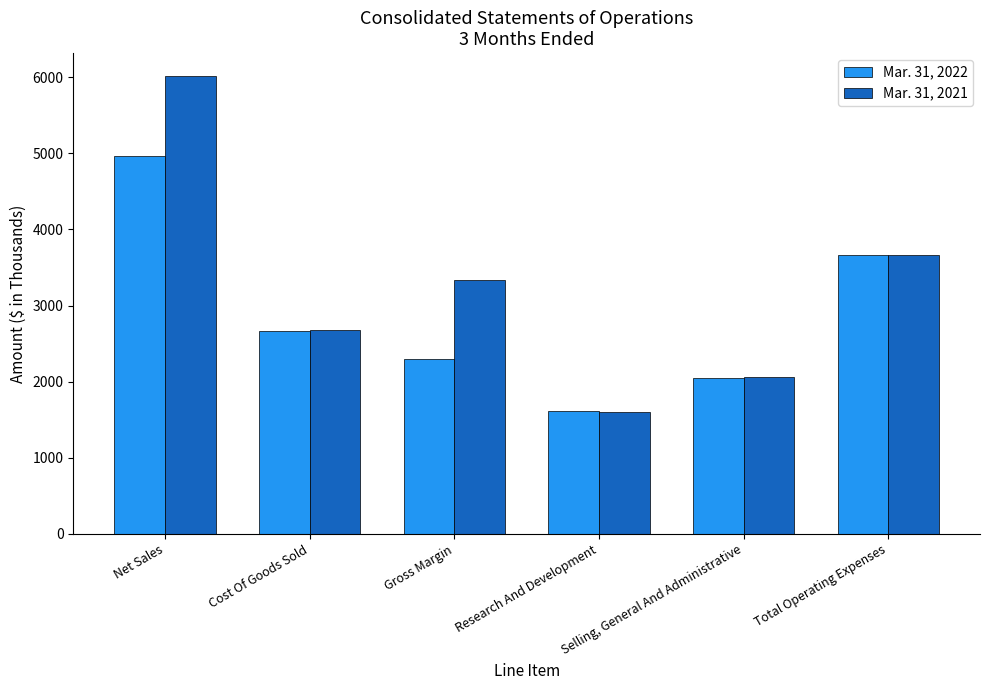

At which label does Mar. 31, 2022 reach its peak?

Net Sales